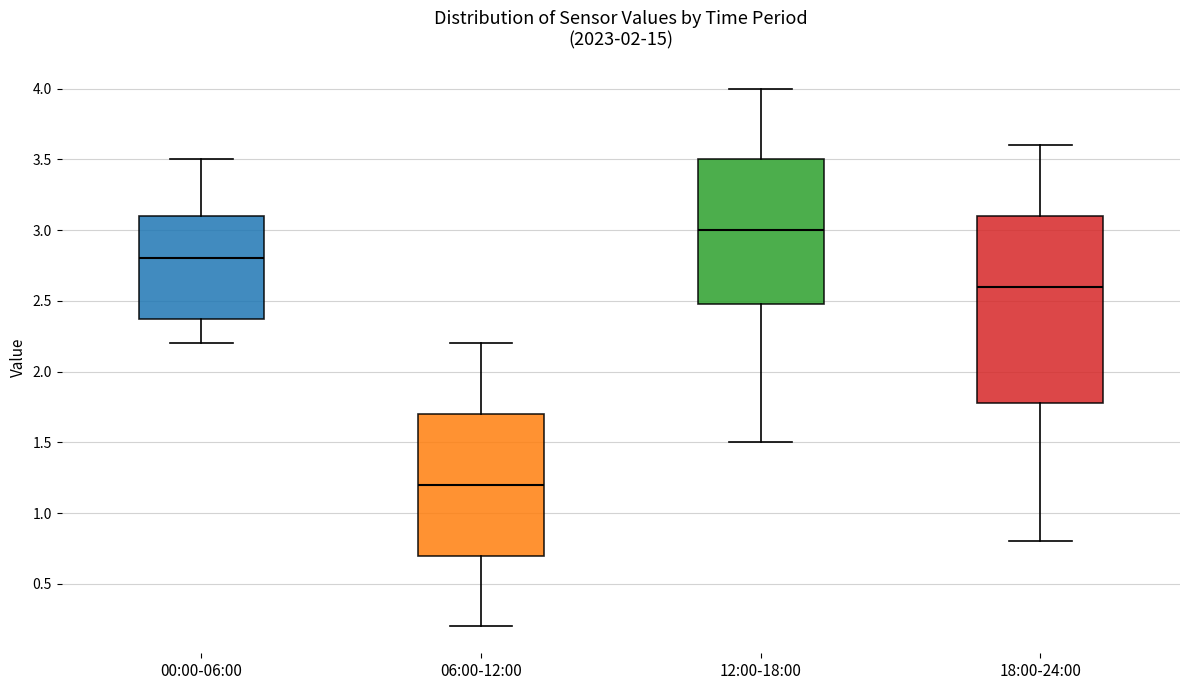

Which box has the highest median line?

12:00-18:00